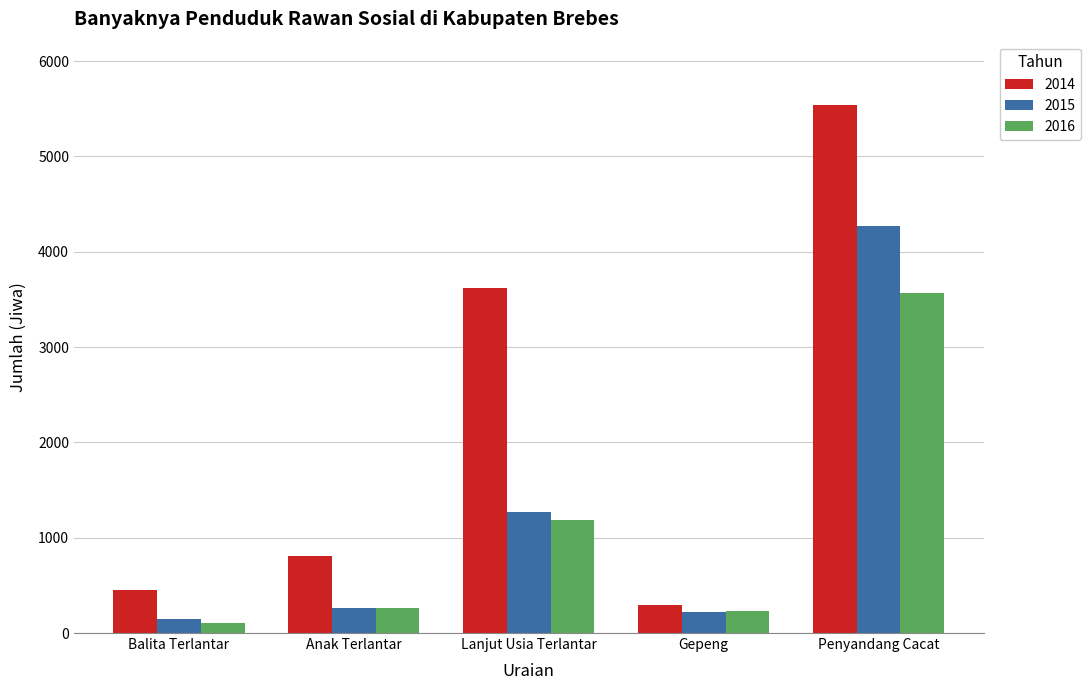

The value of 2015 at Anak Terlantar is 264. True or false?

True